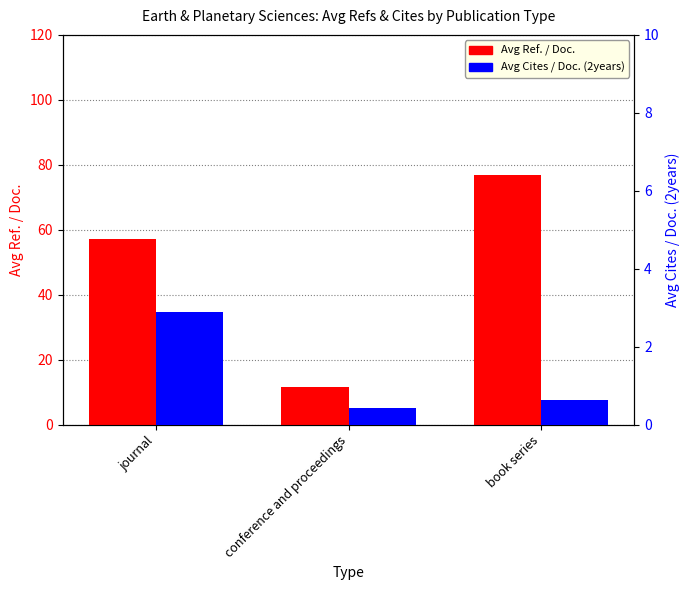

At which label is Avg Ref. / Doc. closest to 44?

journal